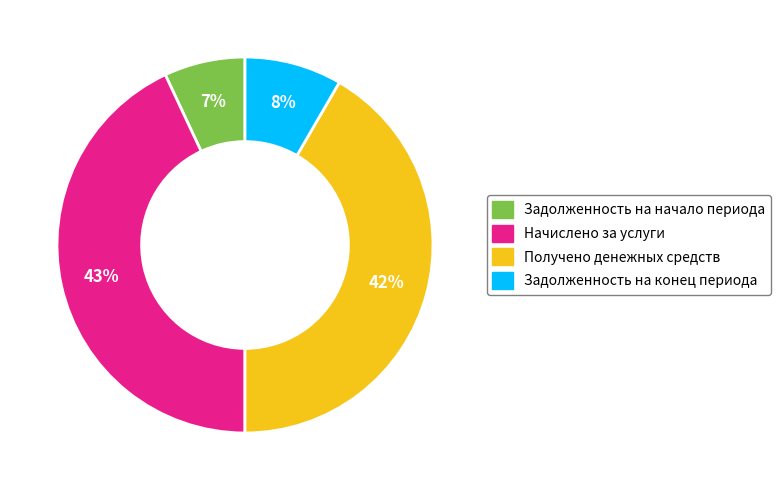

To the nearest percent, what portion does Начислено за услуги represent?

43%